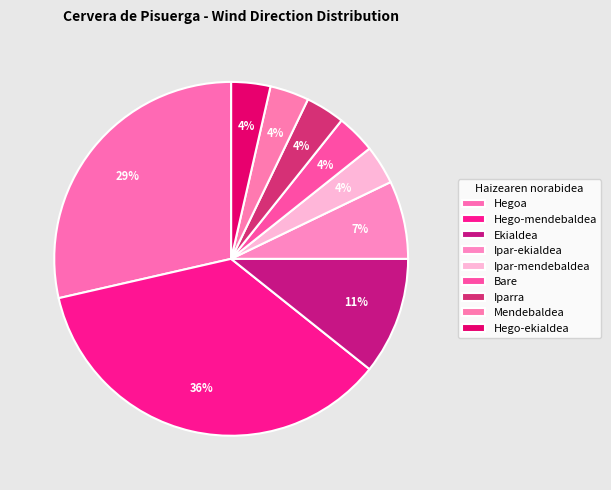

Count the number of slices in the pie.

9